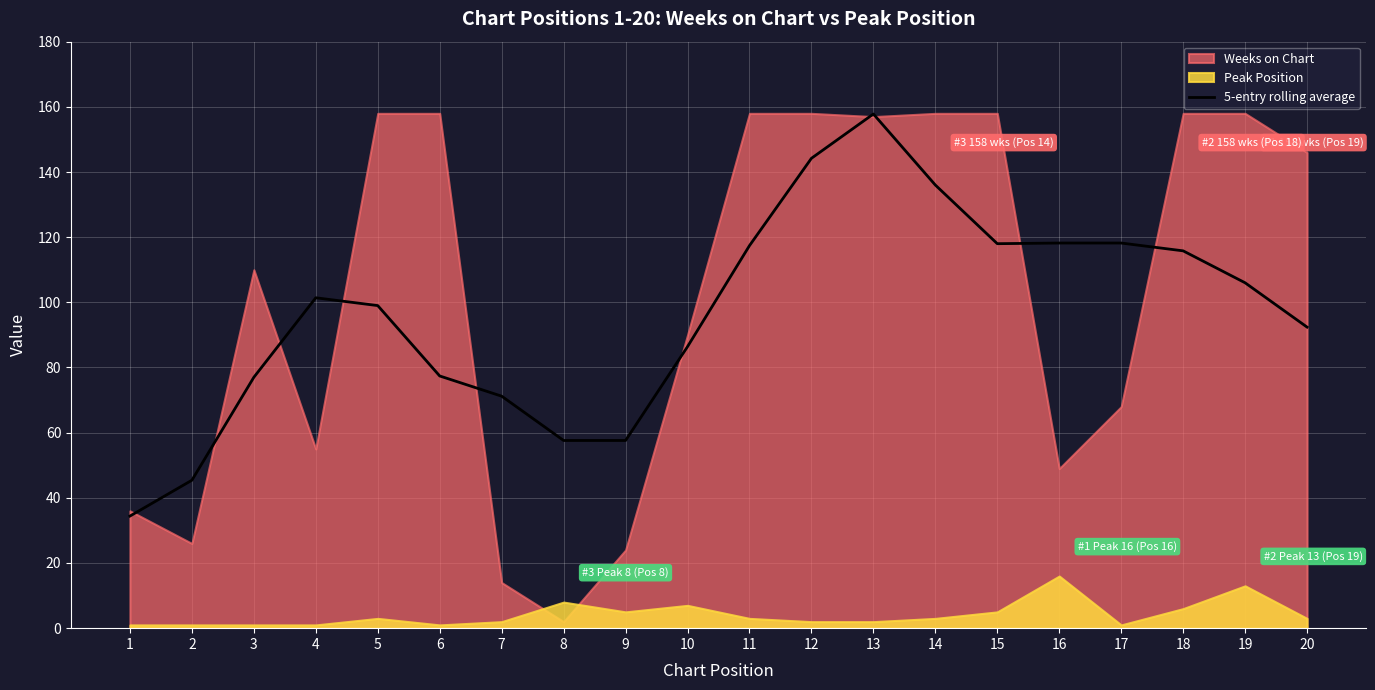

True or false: 5-entry rolling average has a value of 71.2 at 7.

True